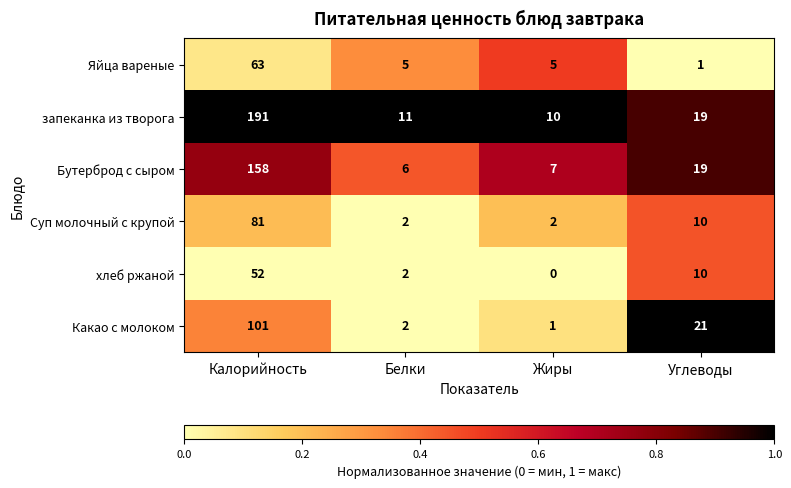

What is the total value across all series at Углеводы?

80